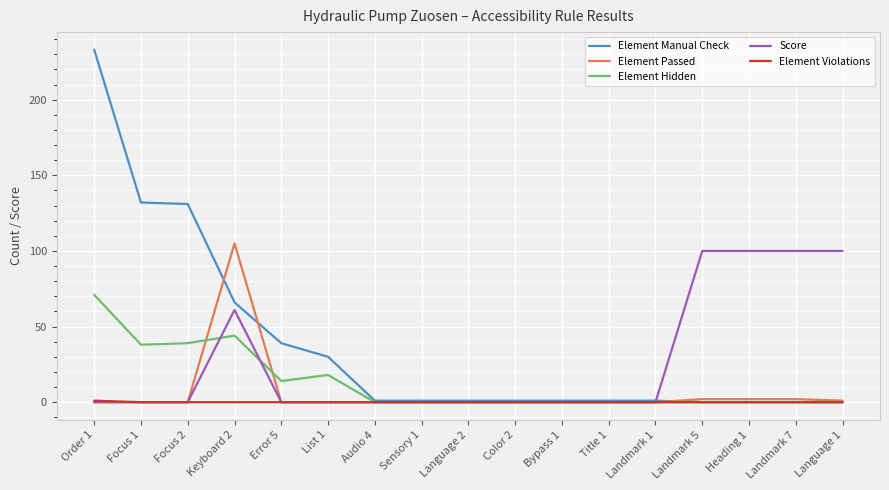

What is the sum of all Element Hidden values?

224